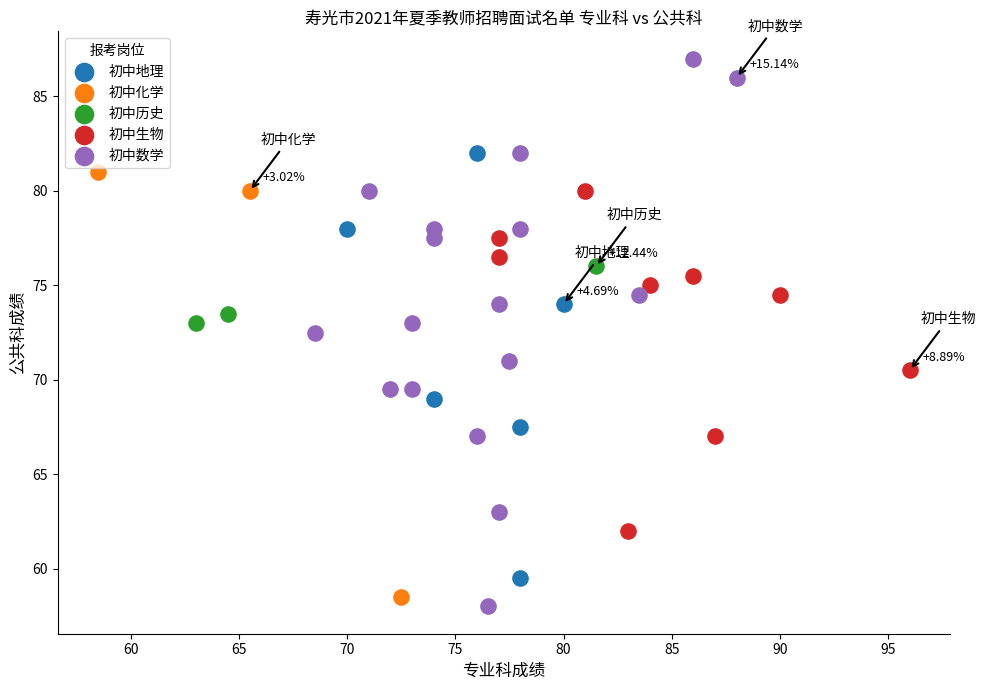

Which series reaches the minimum Y coordinate?

初中数学